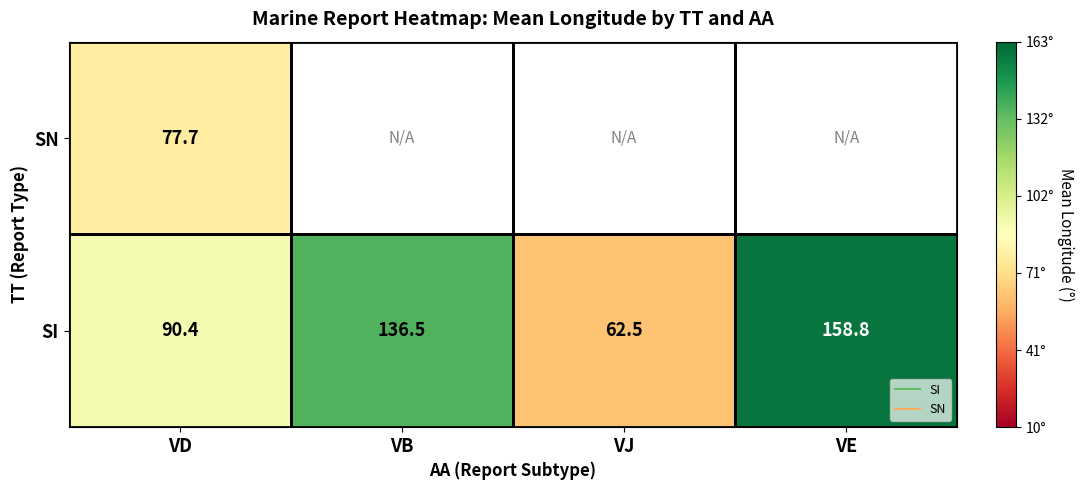

Which series changed the most between VD and VB?

SN